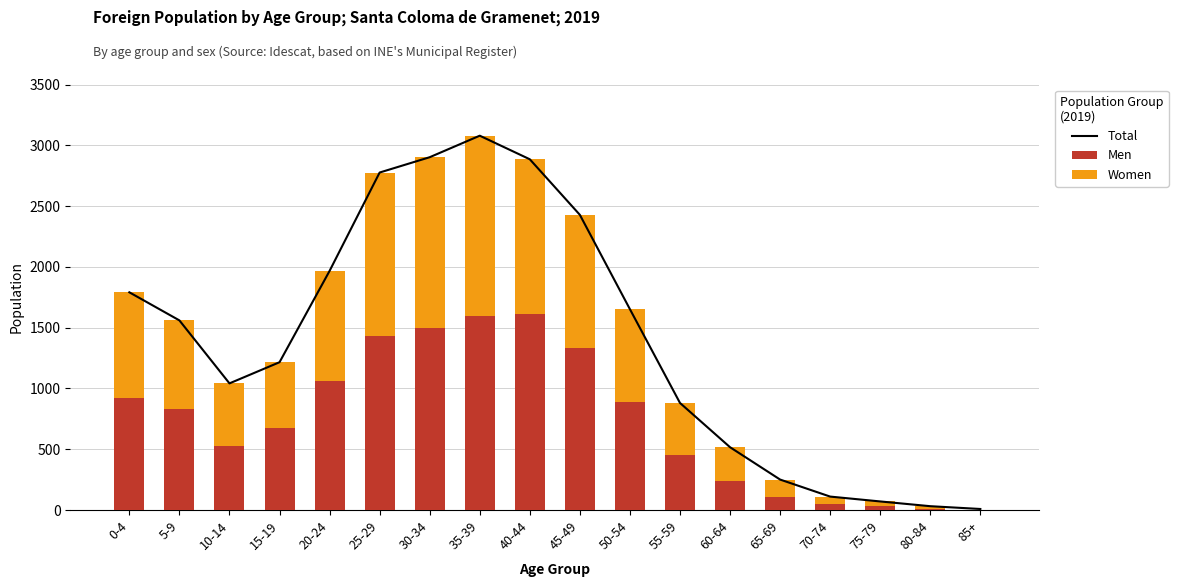

How many data points in Men are less than 830?

9